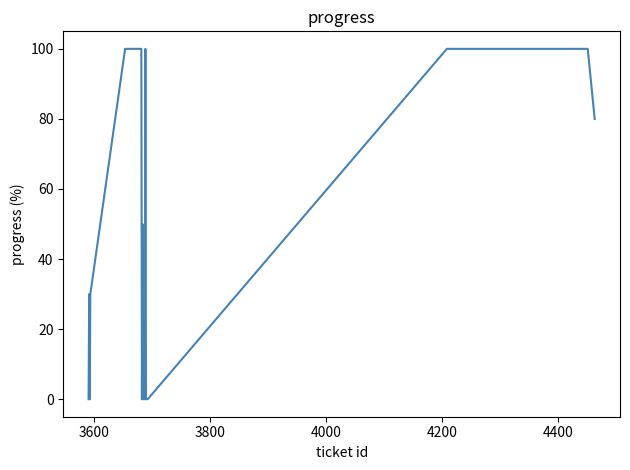

What is the maximum value shown in the chart?

100